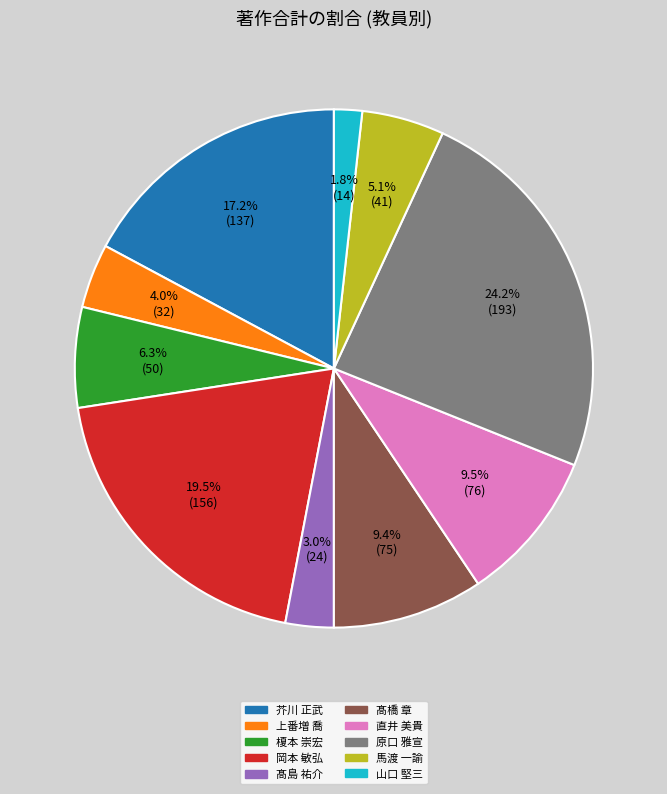

Count the number of slices in the pie.

10